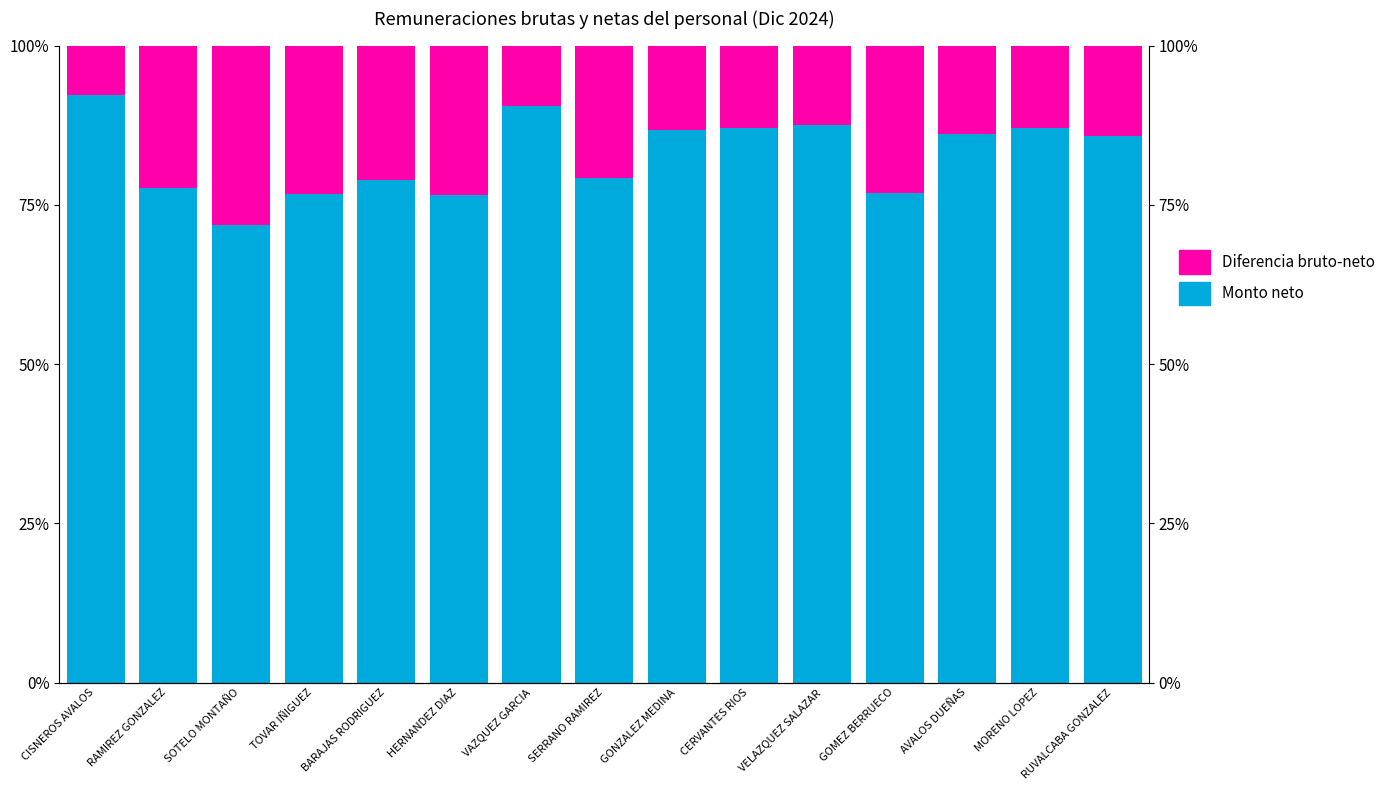

Rank the series by their maximum value, from lowest to highest.

Diferencia bruto-neto, Monto neto